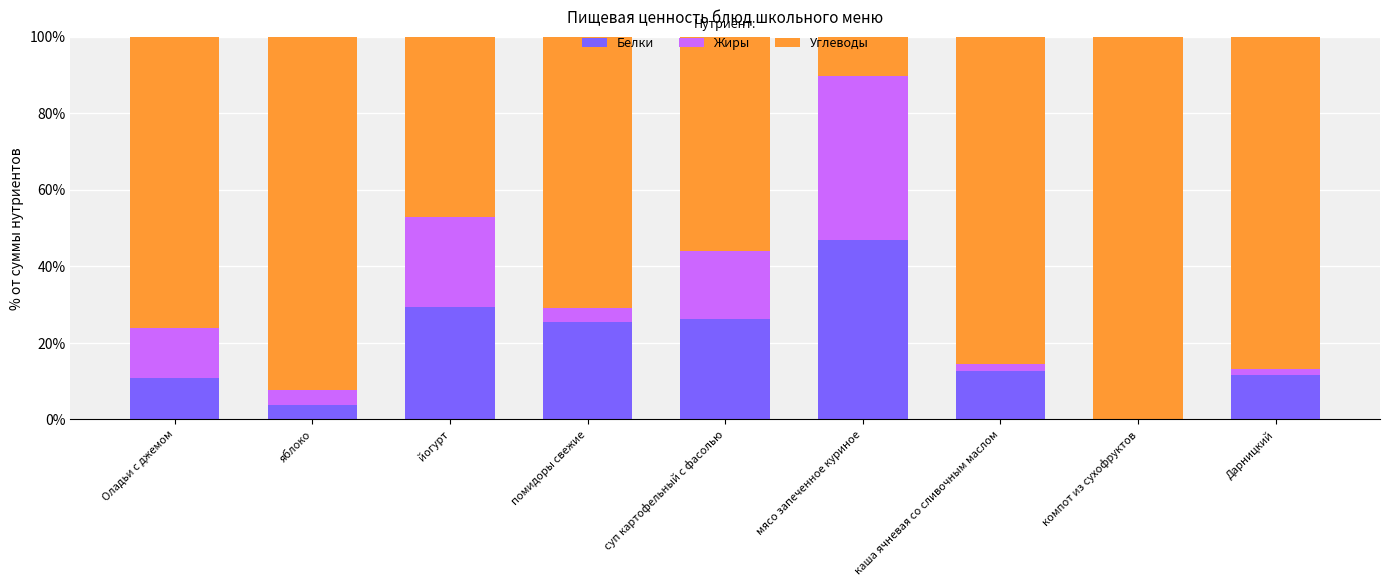

What is the total value across all series at Оладьи с джемом?

100.0